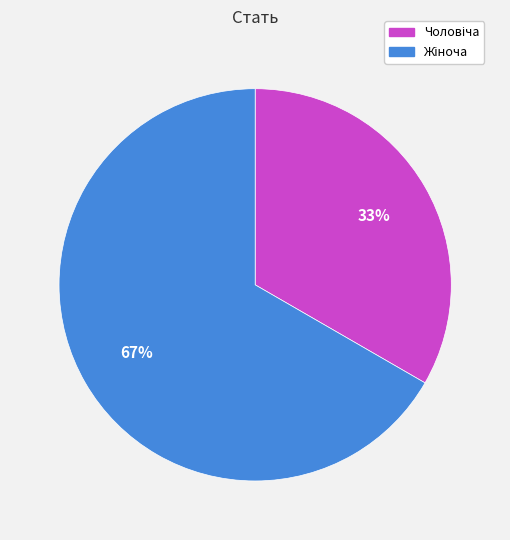

Does any single category account for the majority?

Yes